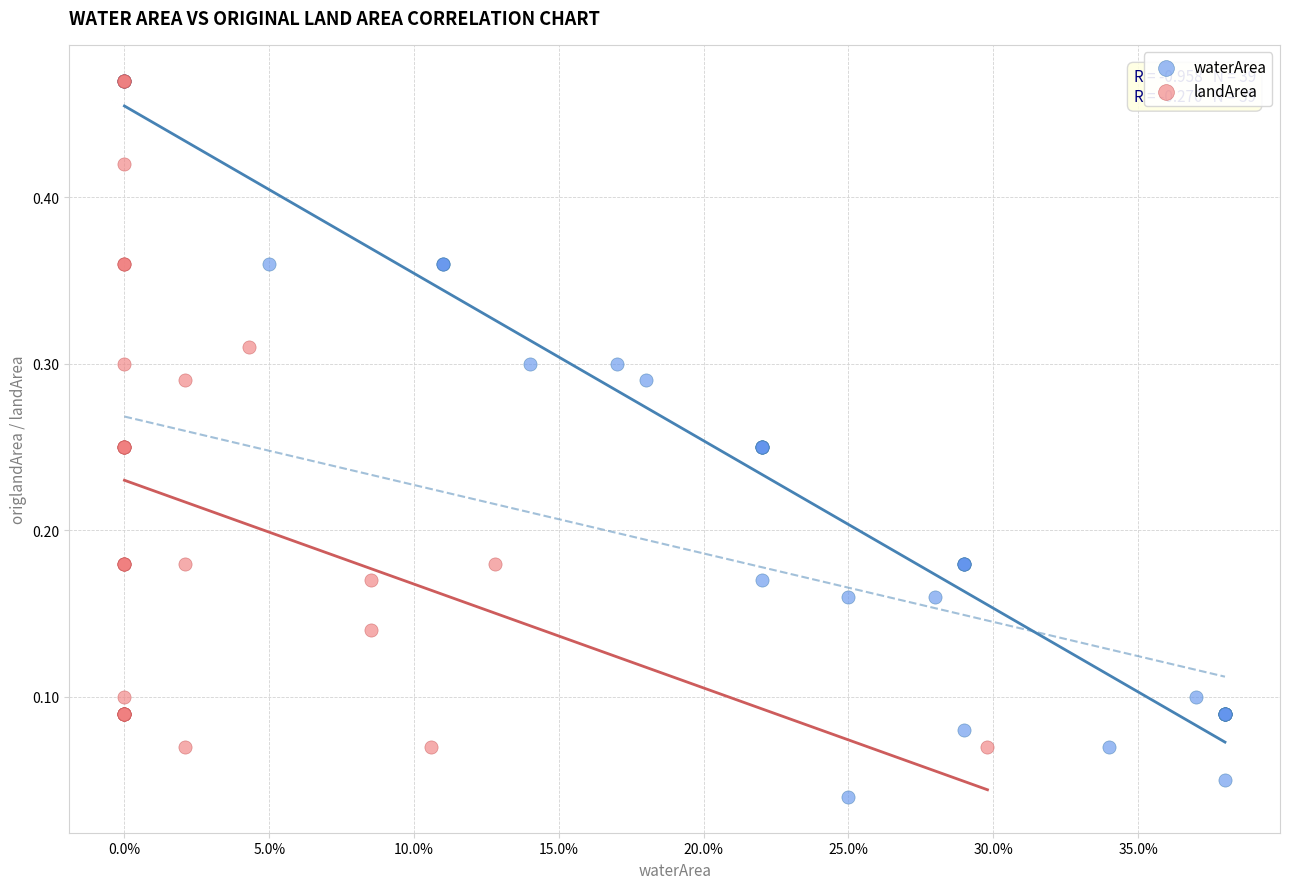

Which series reaches the minimum Y coordinate?

waterArea